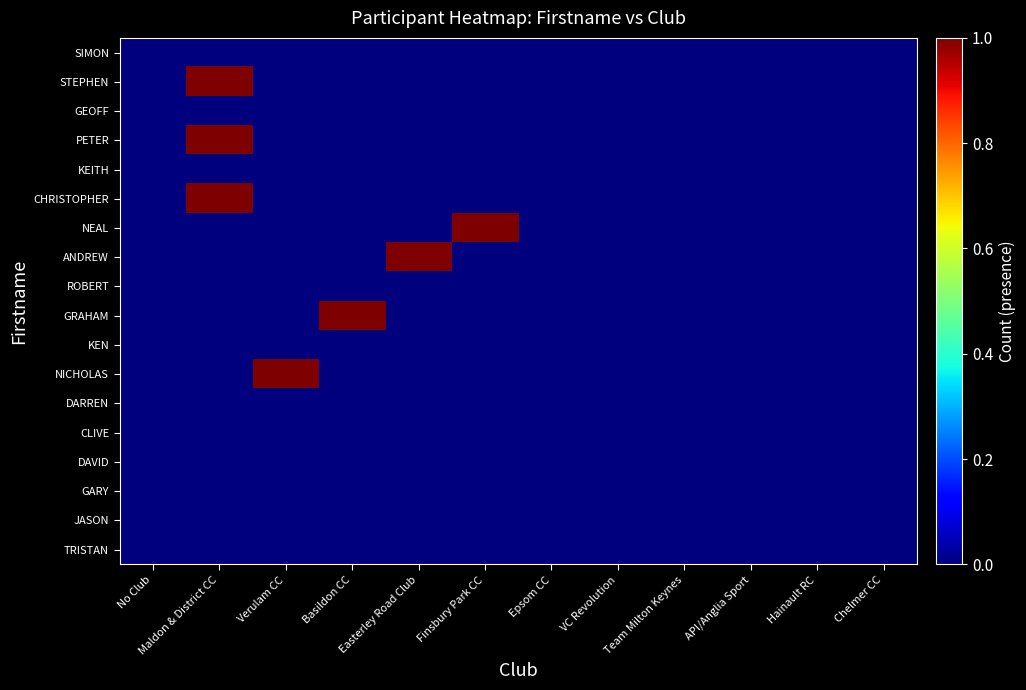

Reading left to right, transcribe all the data shown in this chart.

TRISTAN: No Club=0	Maldon & District CC=0	Verulam CC=0	Basildon CC=0	Easterley Road Club=0	Finsbury Park CC=0	Epsom CC=0	VC Revolution=0	Team Milton Keynes=0	API/Anglia Sport=0	Hainault RC=0	Chelmer CC=0
JASON: No Club=0	Maldon & District CC=0	Verulam CC=0	Basildon CC=0	Easterley Road Club=0	Finsbury Park CC=0	Epsom CC=0	VC Revolution=0	Team Milton Keynes=0	API/Anglia Sport=0	Hainault RC=0	Chelmer CC=0
GARY: No Club=0	Maldon & District CC=0	Verulam CC=0	Basildon CC=0	Easterley Road Club=0	Finsbury Park CC=0	Epsom CC=0	VC Revolution=0	Team Milton Keynes=0	API/Anglia Sport=0	Hainault RC=0	Chelmer CC=0
DAVID: No Club=0	Maldon & District CC=0	Verulam CC=0	Basildon CC=0	Easterley Road Club=0	Finsbury Park CC=0	Epsom CC=0	VC Revolution=0	Team Milton Keynes=0	API/Anglia Sport=0	Hainault RC=0	Chelmer CC=0
CLIVE: No Club=0	Maldon & District CC=0	Verulam CC=0	Basildon CC=0	Easterley Road Club=0	Finsbury Park CC=0	Epsom CC=0	VC Revolution=0	Team Milton Keynes=0	API/Anglia Sport=0	Hainault RC=0	Chelmer CC=0
DARREN: No Club=0	Maldon & District CC=0	Verulam CC=0	Basildon CC=0	Easterley Road Club=0	Finsbury Park CC=0	Epsom CC=0	VC Revolution=0	Team Milton Keynes=0	API/Anglia Sport=0	Hainault RC=0	Chelmer CC=0
NICHOLAS: No Club=0	Maldon & District CC=0	Verulam CC=1	Basildon CC=0	Easterley Road Club=0	Finsbury Park CC=0	Epsom CC=0	VC Revolution=0	Team Milton Keynes=0	API/Anglia Sport=0	Hainault RC=0	Chelmer CC=0
KEN: No Club=0	Maldon & District CC=0	Verulam CC=0	Basildon CC=0	Easterley Road Club=0	Finsbury Park CC=0	Epsom CC=0	VC Revolution=0	Team Milton Keynes=0	API/Anglia Sport=0	Hainault RC=0	Chelmer CC=0
GRAHAM: No Club=0	Maldon & District CC=0	Verulam CC=0	Basildon CC=1	Easterley Road Club=0	Finsbury Park CC=0	Epsom CC=0	VC Revolution=0	Team Milton Keynes=0	API/Anglia Sport=0	Hainault RC=0	Chelmer CC=0
ROBERT: No Club=0	Maldon & District CC=0	Verulam CC=0	Basildon CC=0	Easterley Road Club=0	Finsbury Park CC=0	Epsom CC=0	VC Revolution=0	Team Milton Keynes=0	API/Anglia Sport=0	Hainault RC=0	Chelmer CC=0
ANDREW: No Club=0	Maldon & District CC=0	Verulam CC=0	Basildon CC=0	Easterley Road Club=1	Finsbury Park CC=0	Epsom CC=0	VC Revolution=0	Team Milton Keynes=0	API/Anglia Sport=0	Hainault RC=0	Chelmer CC=0
NEAL: No Club=0	Maldon & District CC=0	Verulam CC=0	Basildon CC=0	Easterley Road Club=0	Finsbury Park CC=1	Epsom CC=0	VC Revolution=0	Team Milton Keynes=0	API/Anglia Sport=0	Hainault RC=0	Chelmer CC=0
CHRISTOPHER: No Club=0	Maldon & District CC=1	Verulam CC=0	Basildon CC=0	Easterley Road Club=0	Finsbury Park CC=0	Epsom CC=0	VC Revolution=0	Team Milton Keynes=0	API/Anglia Sport=0	Hainault RC=0	Chelmer CC=0
KEITH: No Club=0	Maldon & District CC=0	Verulam CC=0	Basildon CC=0	Easterley Road Club=0	Finsbury Park CC=0	Epsom CC=0	VC Revolution=0	Team Milton Keynes=0	API/Anglia Sport=0	Hainault RC=0	Chelmer CC=0
PETER: No Club=0	Maldon & District CC=1	Verulam CC=0	Basildon CC=0	Easterley Road Club=0	Finsbury Park CC=0	Epsom CC=0	VC Revolution=0	Team Milton Keynes=0	API/Anglia Sport=0	Hainault RC=0	Chelmer CC=0
GEOFF: No Club=0	Maldon & District CC=0	Verulam CC=0	Basildon CC=0	Easterley Road Club=0	Finsbury Park CC=0	Epsom CC=0	VC Revolution=0	Team Milton Keynes=0	API/Anglia Sport=0	Hainault RC=0	Chelmer CC=0
STEPHEN: No Club=0	Maldon & District CC=1	Verulam CC=0	Basildon CC=0	Easterley Road Club=0	Finsbury Park CC=0	Epsom CC=0	VC Revolution=0	Team Milton Keynes=0	API/Anglia Sport=0	Hainault RC=0	Chelmer CC=0
SIMON: No Club=0	Maldon & District CC=0	Verulam CC=0	Basildon CC=0	Easterley Road Club=0	Finsbury Park CC=0	Epsom CC=0	VC Revolution=0	Team Milton Keynes=0	API/Anglia Sport=0	Hainault RC=0	Chelmer CC=0